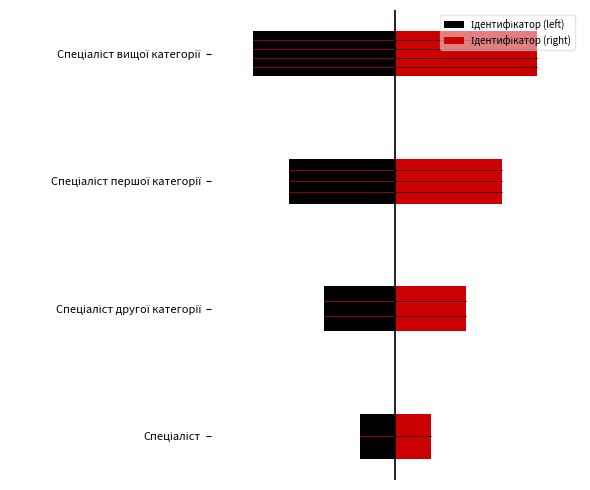

List the series in order of their overall mean, highest first.

Ідентифікатор (right), Ідентифікатор (left)